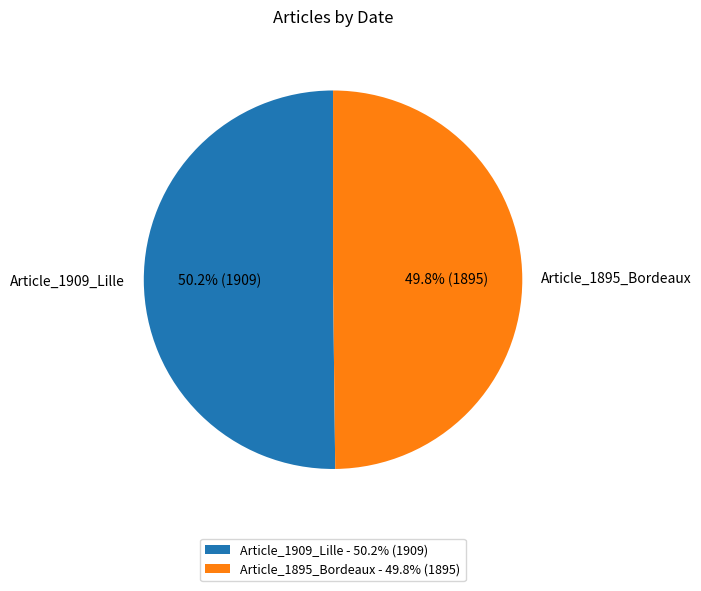

To the nearest percent, what percentage of the pie is Article_1909_Lille?

50%